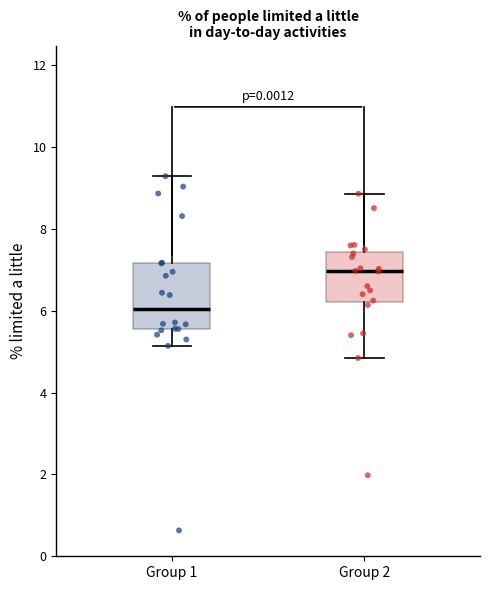

Where is the lower edge of the box for Group 2 on the y-axis? The values are not printed on the chart, so give them approximately, as read against the axis.

6.2